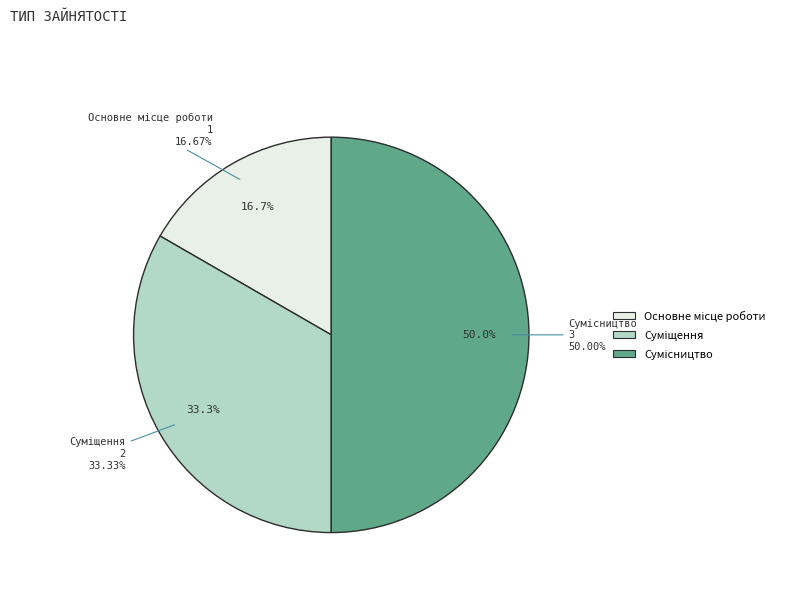

Does Суміщення represent more than half of the total?

No